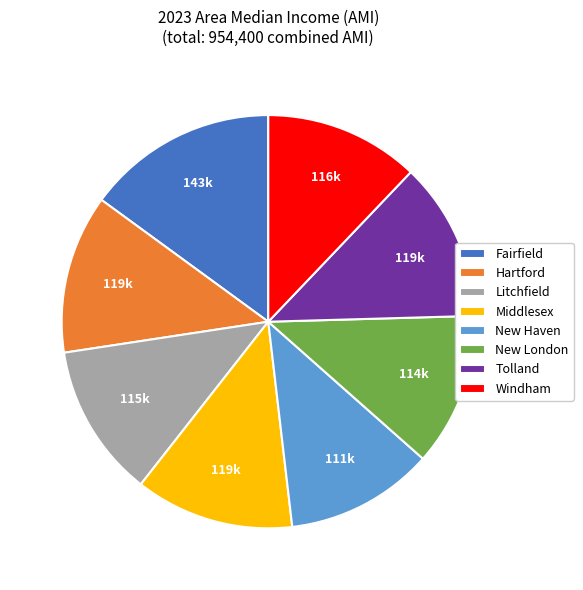

What is the ratio of the value at Fairfield to the value at Middlesex?

1.2